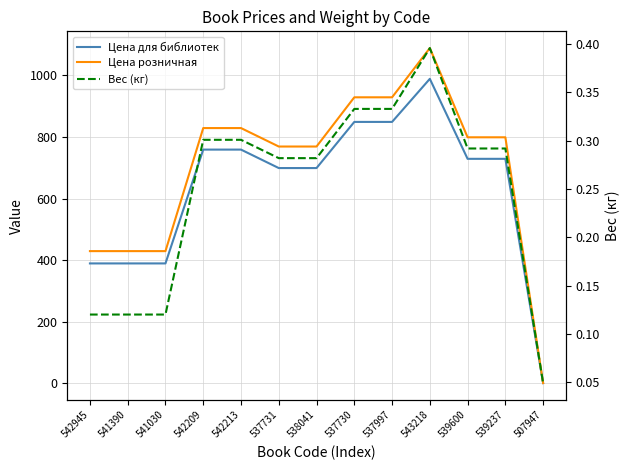

True or false: Цена для библиотек has a value of 389.0 at 541390.

True